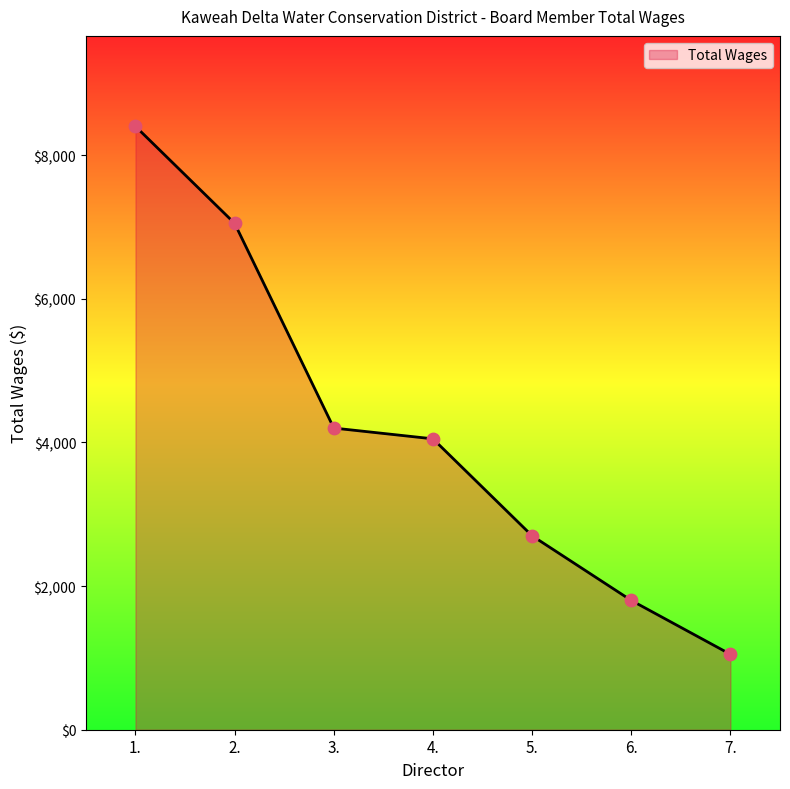

Approximately how many times larger is the value at 2. compared to 3.?

1.7